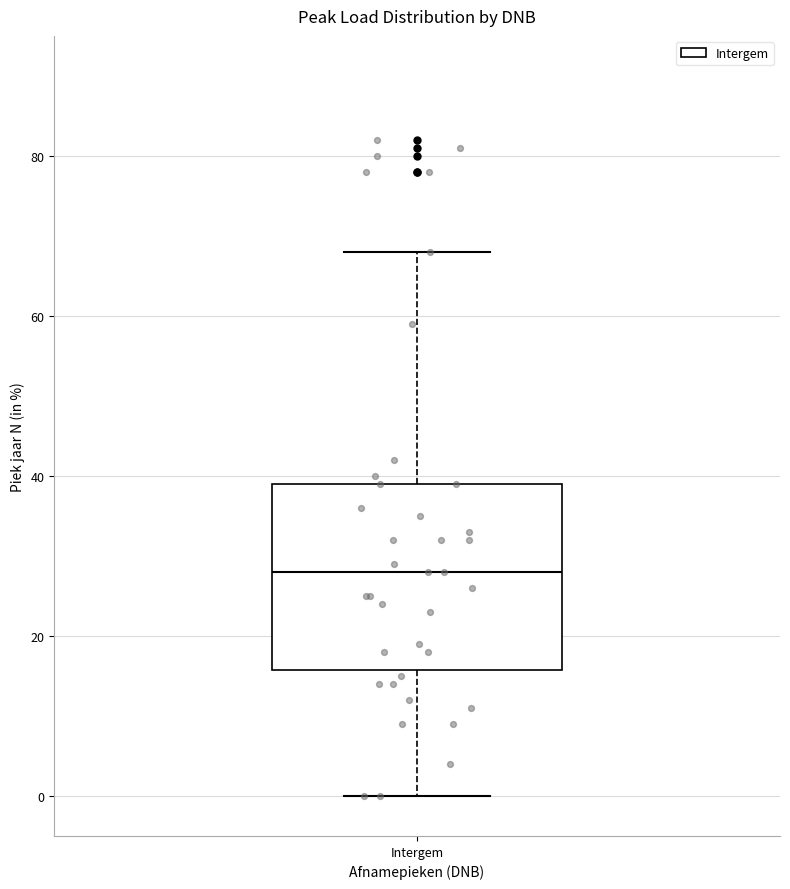

Where does the median line of the box for Intergem sit on the y-axis? The values are not printed on the chart, so give them approximately, as read against the axis.

28